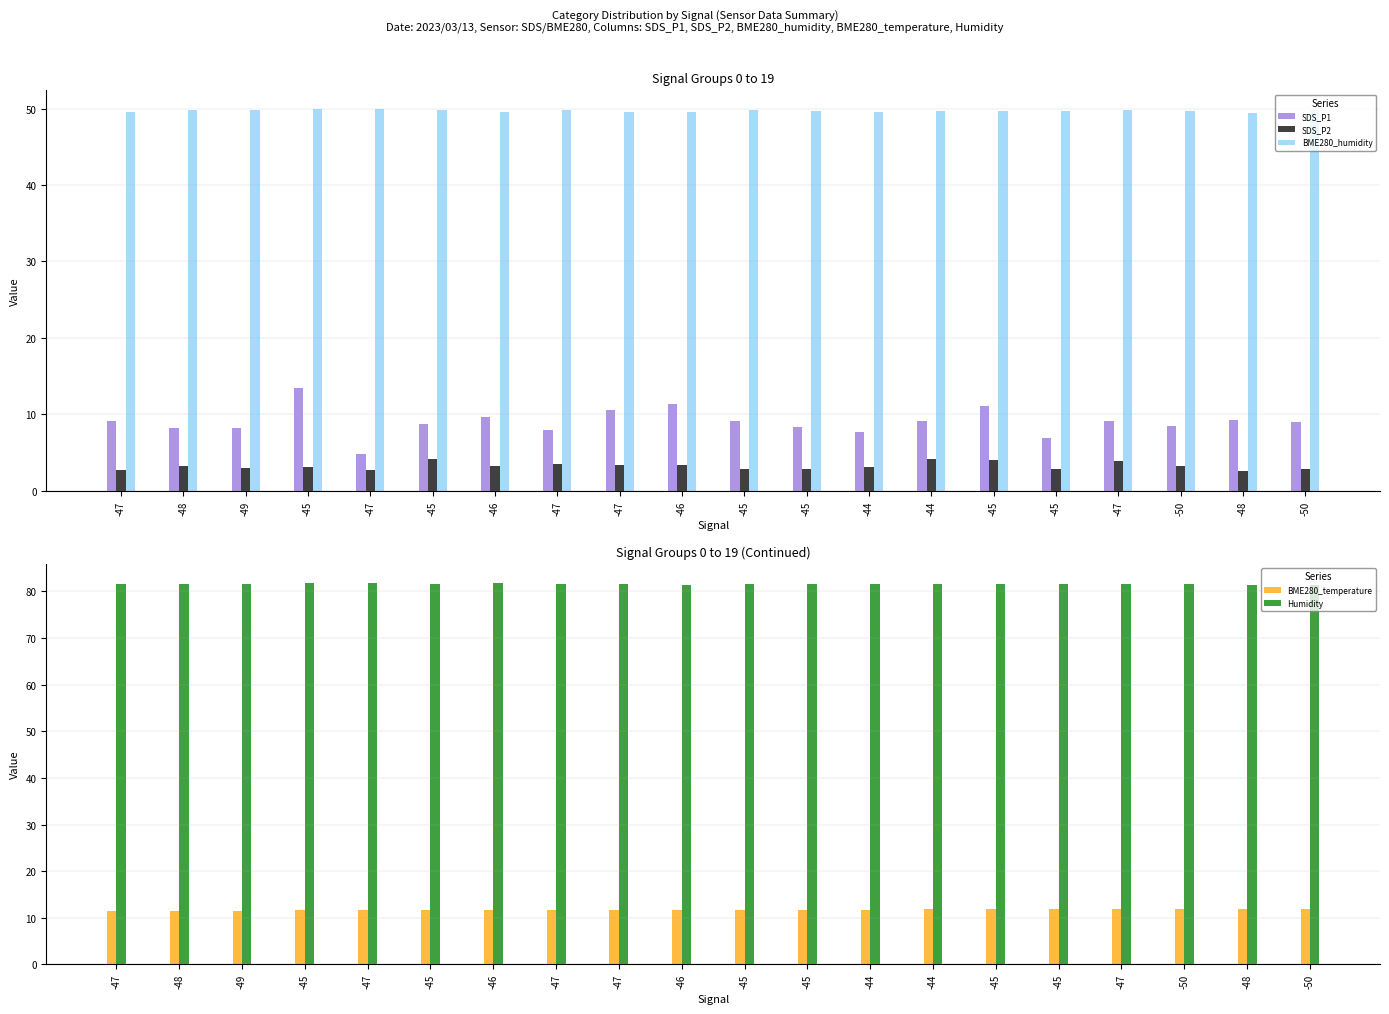

The Humidity series shows 81.5 at -44. True or false?

True